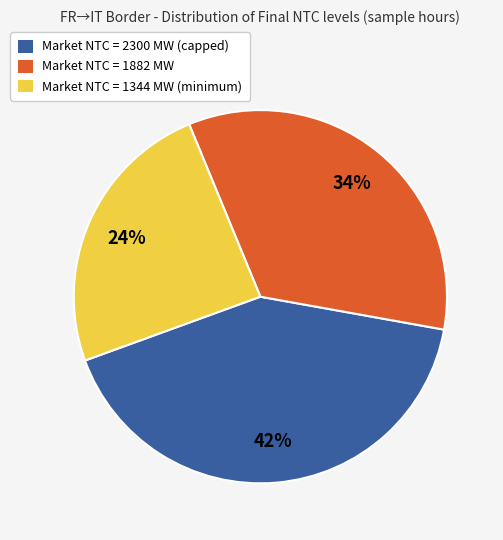

Does any single category account for the majority?

No